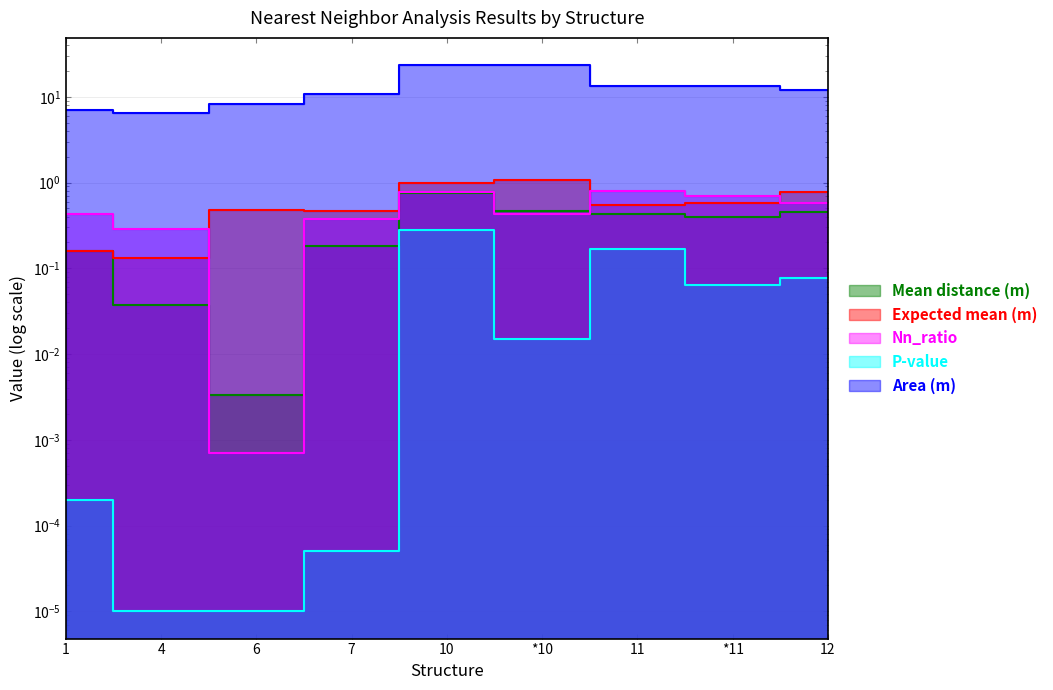

Which series changed the most between 4 and *11?

Area (m)